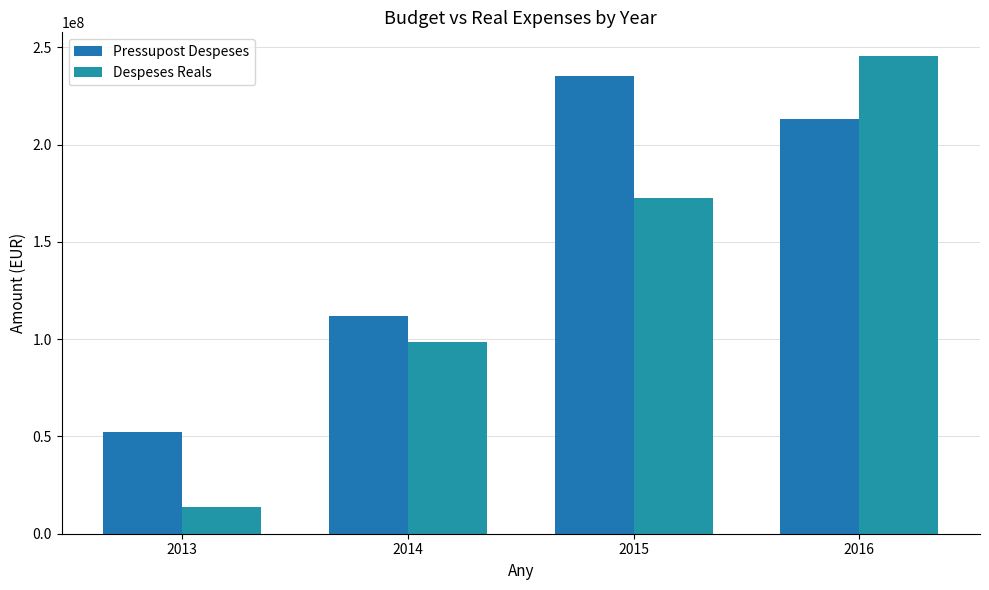

Where does the Despeses Reals series first go above 172621862?

2015